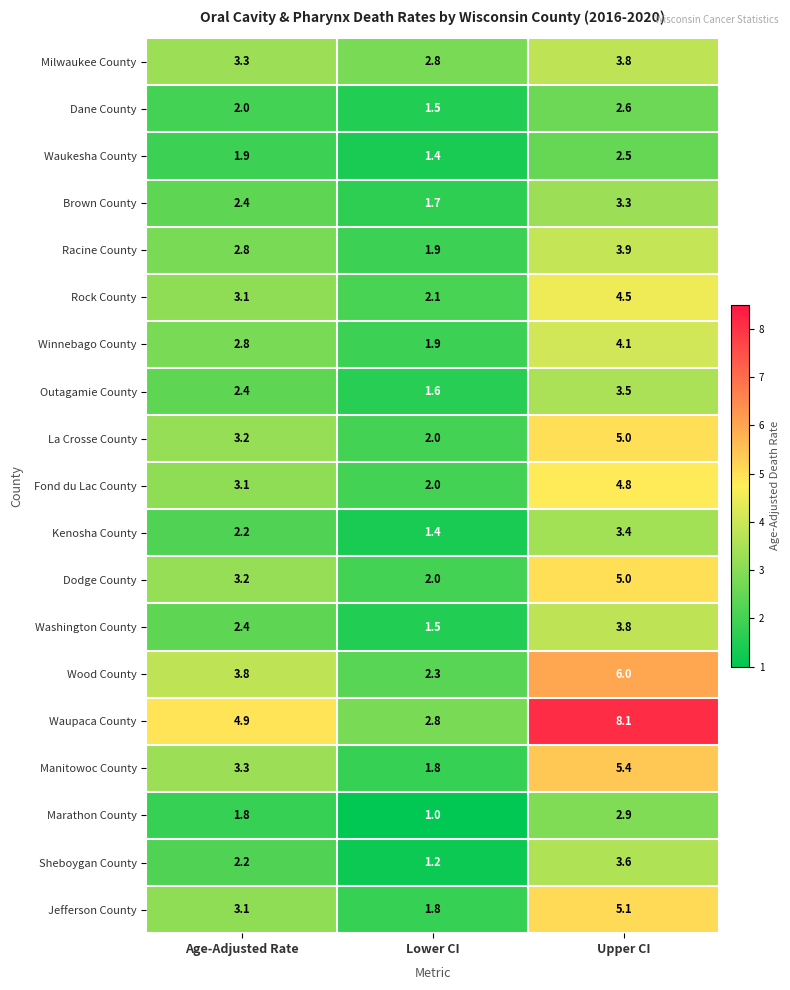

What is the total value across all series at Lower CI?

34.7